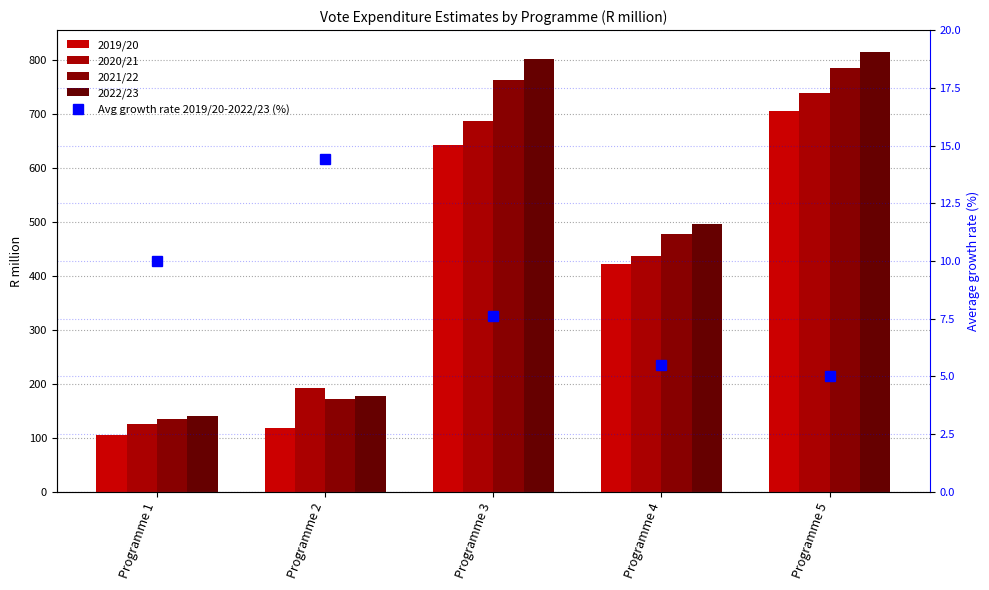

What is the value of the 2019/20 bar at the 3rd from the left?

642.9